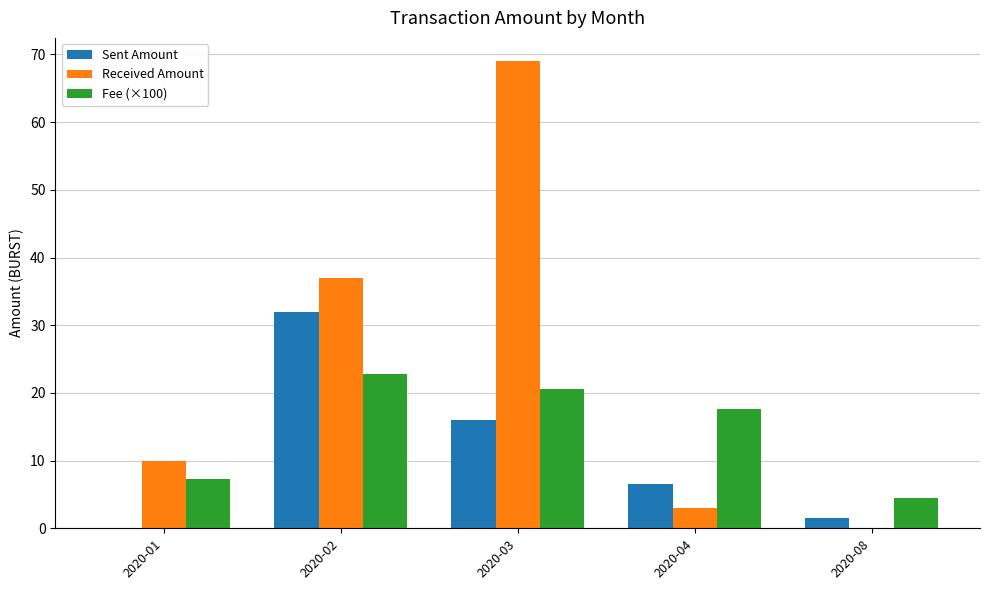

What is the sum of all Fee (×100) values?

72.8